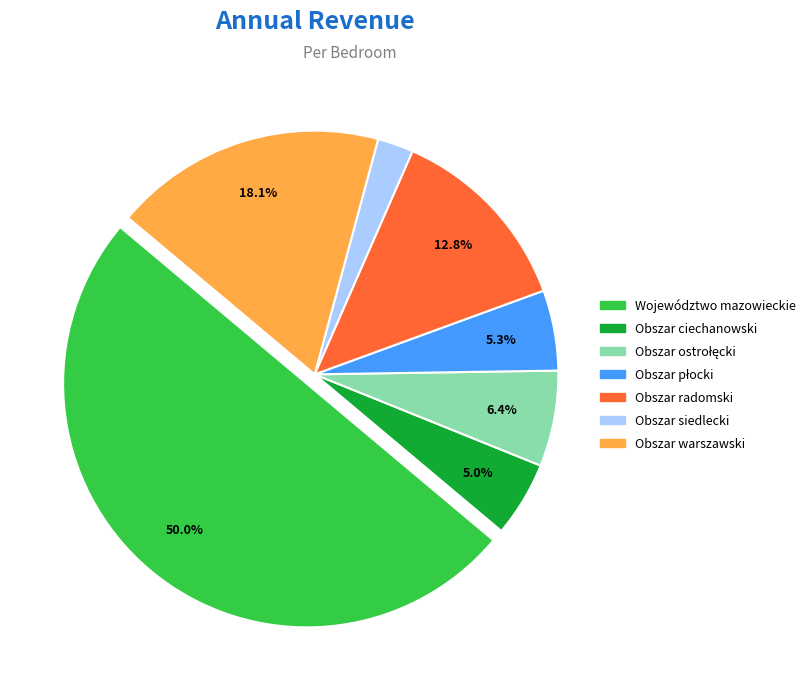

Approximately how many times larger is the value at Województwo mazowieckie compared to Obszar warszawski?

2.8